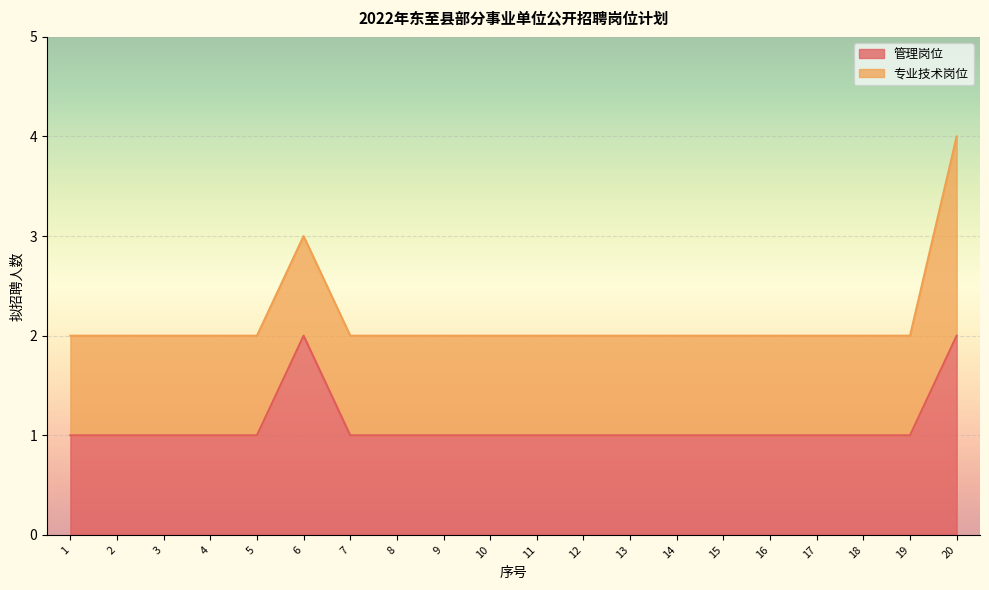

At which category does the data reach its first local peak?

6